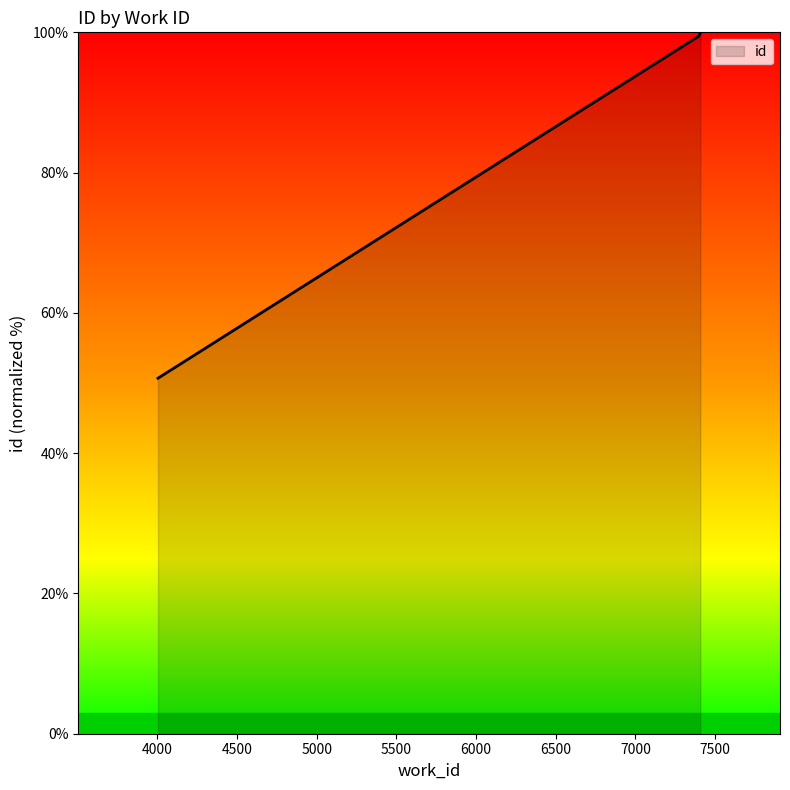

True or false: the data shows 100.0 at 7407.

True